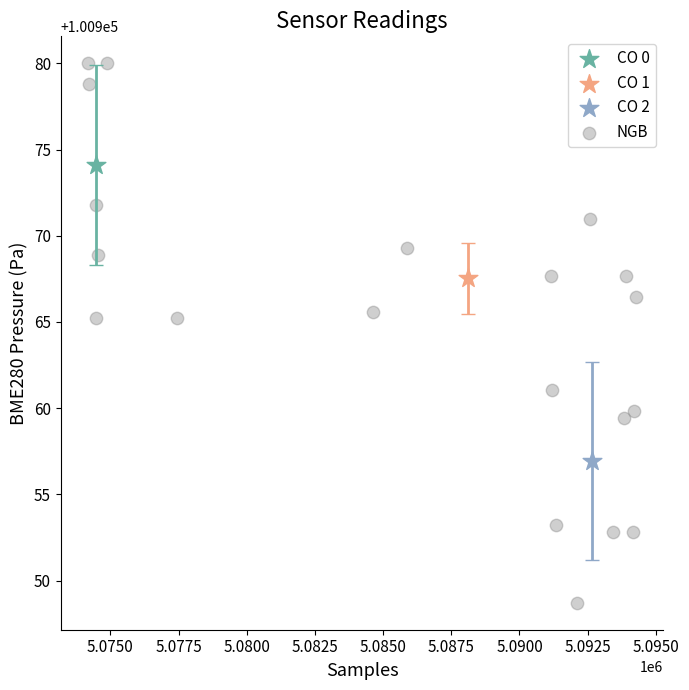

What are all the series names shown in the legend?

CO 0, CO 1, CO 2, NGB